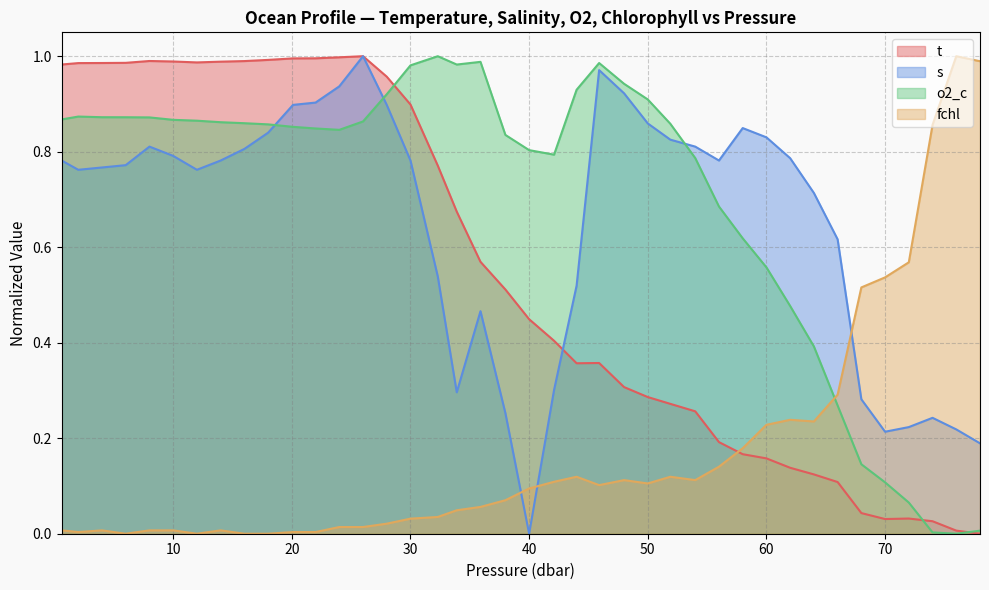

How many data points in fchl are above 0?

36